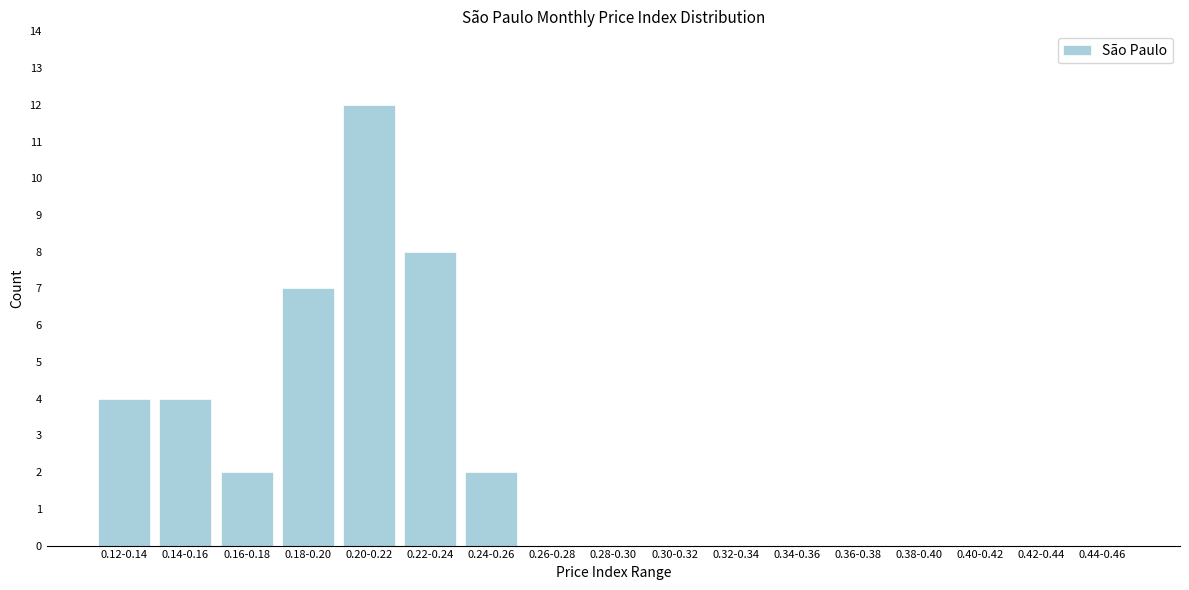

Reading right to left, transcribe all the data shown in this chart.

0.44-0.46=0	0.42-0.44=0	0.40-0.42=0	0.38-0.40=0	0.36-0.38=0	0.34-0.36=0	0.32-0.34=0	0.30-0.32=0	0.28-0.30=0	0.26-0.28=0	0.24-0.26=2	0.22-0.24=8	0.20-0.22=12	0.18-0.20=7	0.16-0.18=2	0.14-0.16=4	0.12-0.14=4